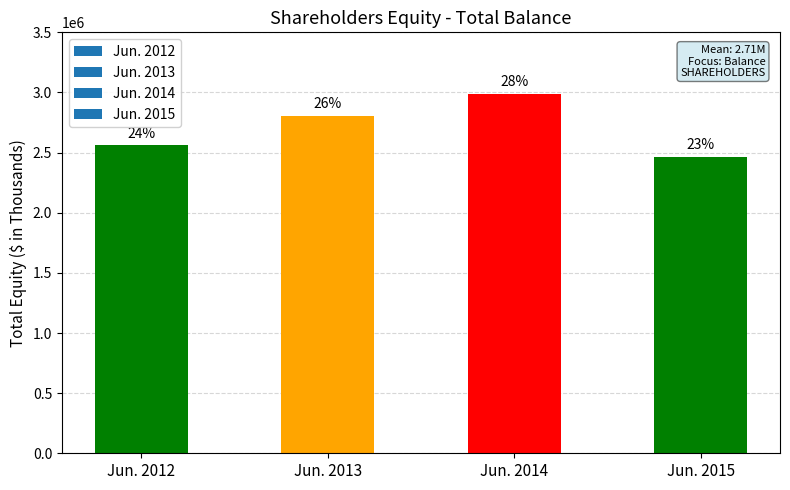

List the labels in order of value, smallest first.

Jun. 2015, Jun. 2012, Jun. 2013, Jun. 2014